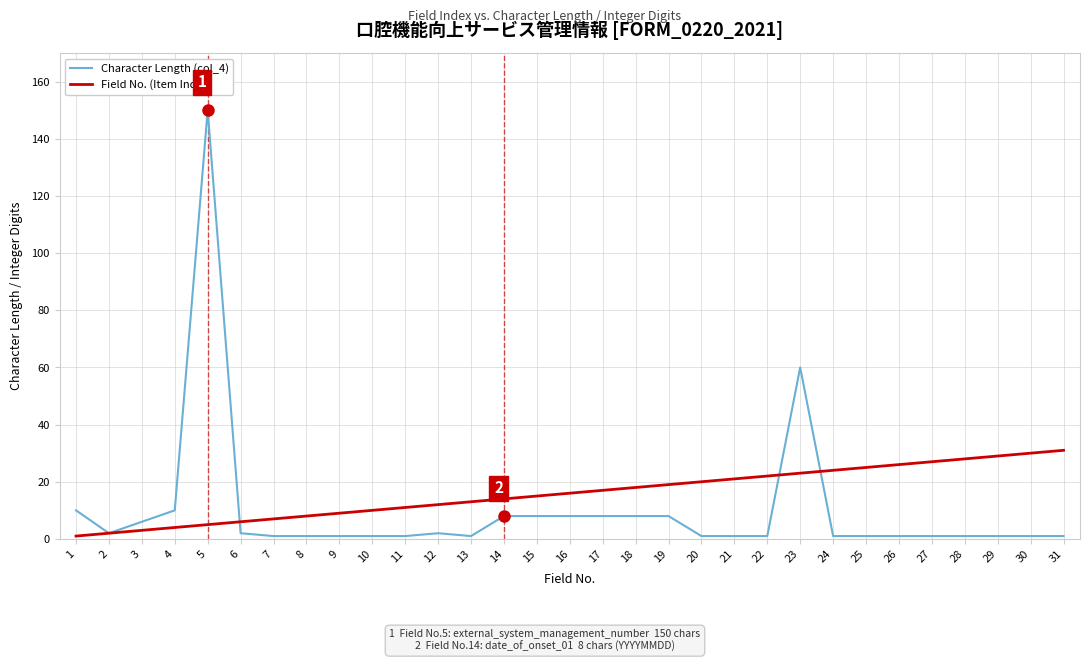

Is this an area chart (filled region under the line)?

No